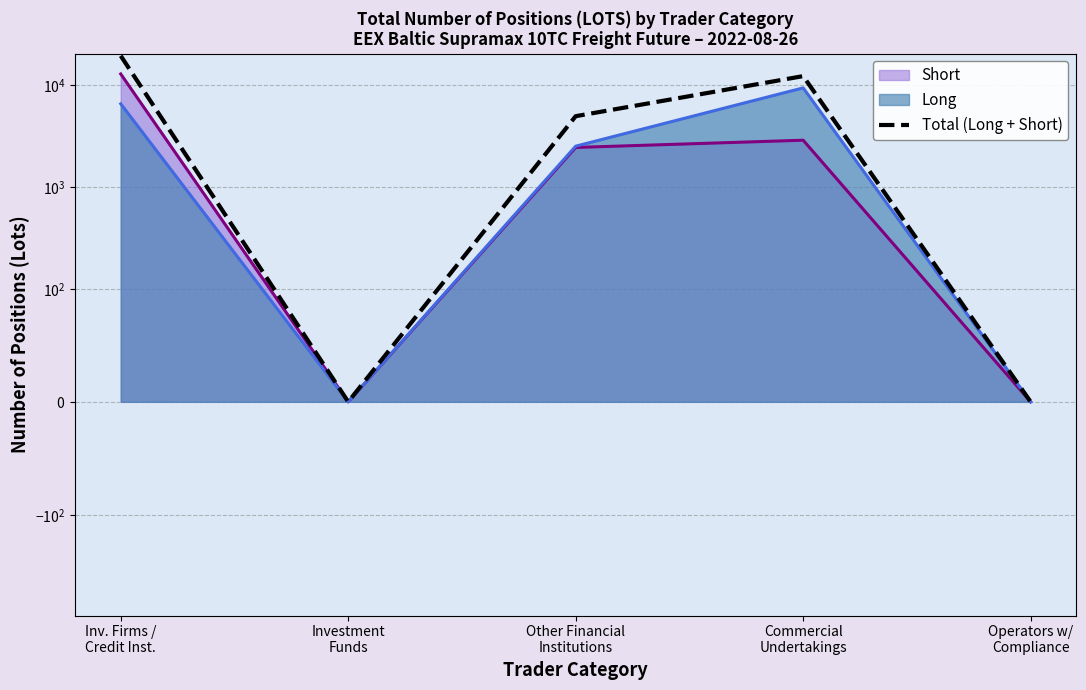

List the labels in order of value, largest first.

Inv. Firms /
Credit Inst., Commercial
Undertakings, Other Financial
Institutions, Investment
Funds, Operators w/
Compliance